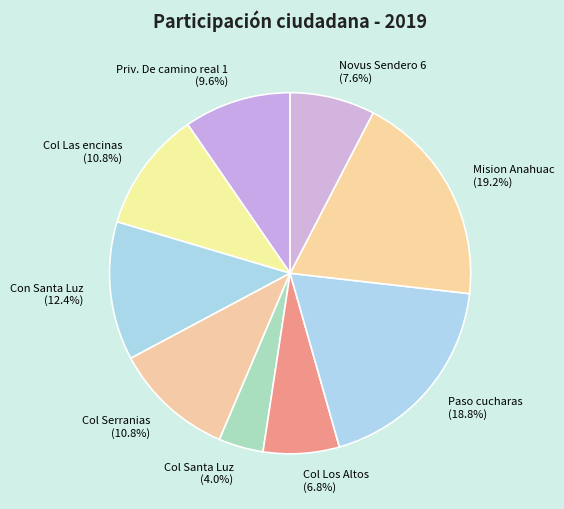

The Col Los Altos slice represents 7% of the pie. True or false?

True